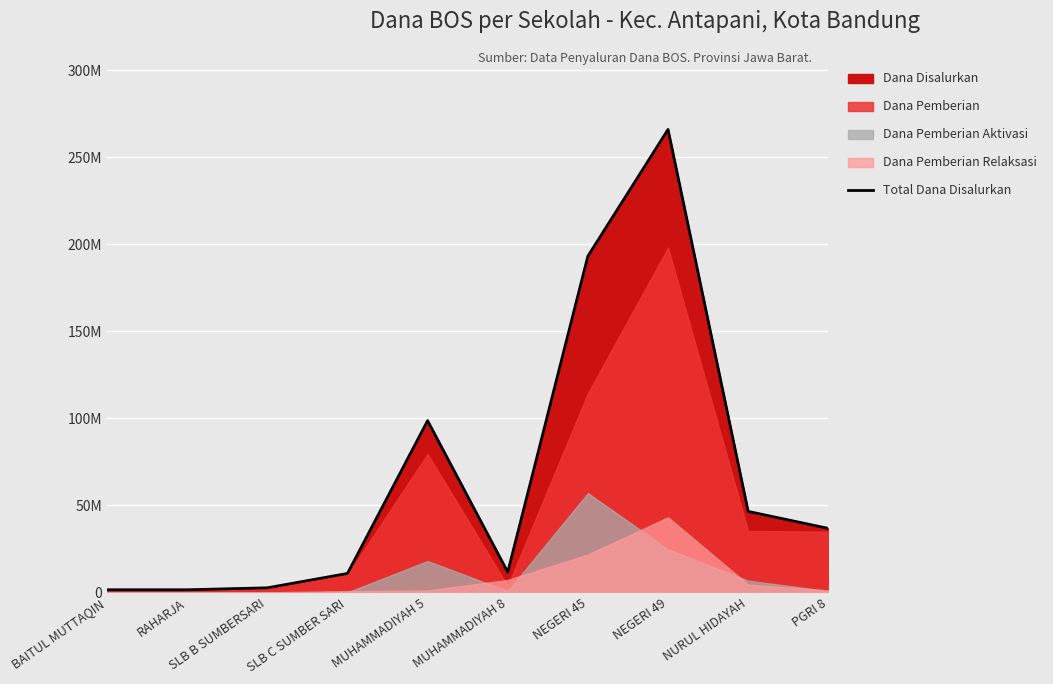

What is the sum of the values at NEGERI 45 and RAHARJA?

194625000